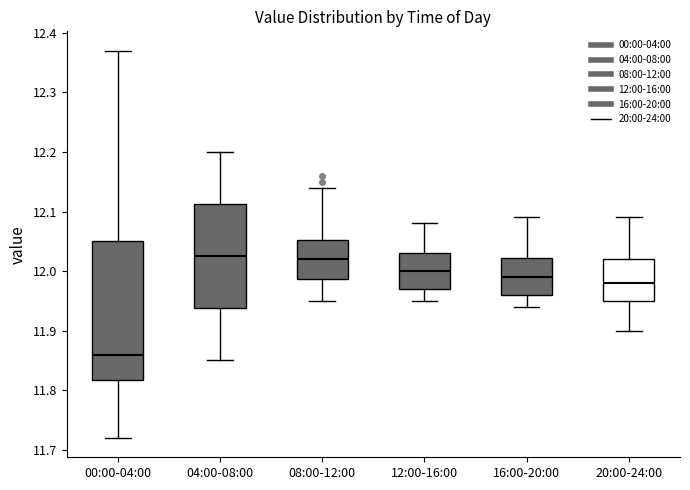

Reading left to right, transcribe this box plot: for each box, give where its median line is, the range the box spans, and where its two whiskers end, as read against the y-axis. The values are not printed on the chart, so give them approximately, as read against the axis.

00:00-04:00: median 11.86, box 11.82 to 12.05, whiskers 11.72 to 12.37
04:00-08:00: median 12.03, box 11.94 to 12.11, whiskers 11.85 to 12.20
08:00-12:00: median 12.02, box 11.99 to 12.05, whiskers 11.95 to 12.14
12:00-16:00: median 12.00, box 11.97 to 12.03, whiskers 11.95 to 12.08
16:00-20:00: median 11.99, box 11.96 to 12.02, whiskers 11.94 to 12.09
20:00-24:00: median 11.98, box 11.95 to 12.02, whiskers 11.90 to 12.09